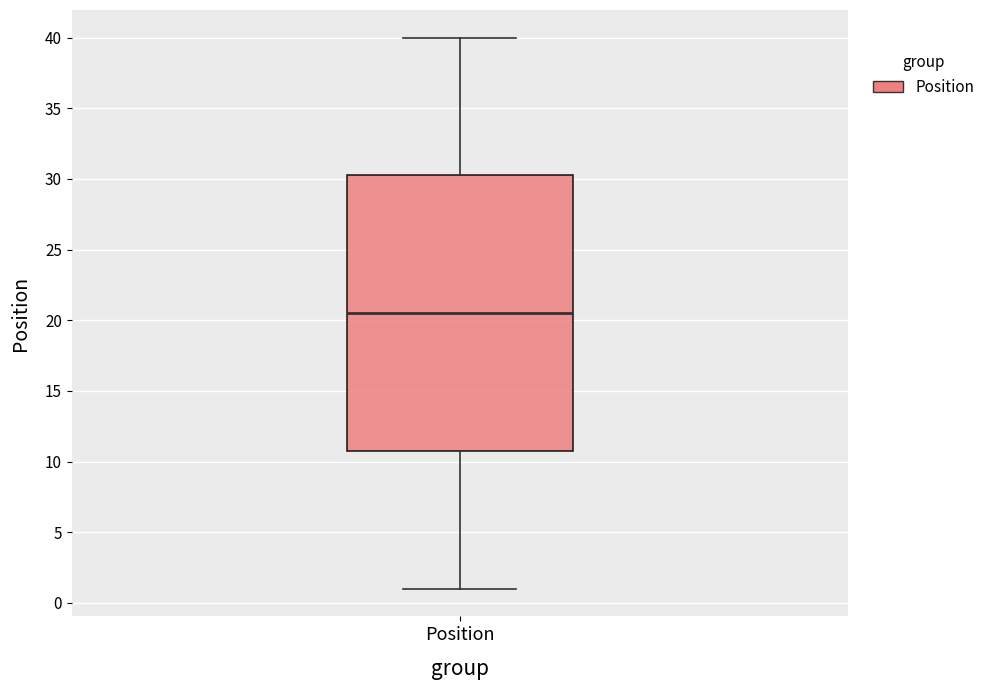

Read this box plot against the y-axis: the position of the median line, the range covered by the box, and the ends of both whiskers. The values are not printed on the chart, so give them approximately, as read against the axis.

median 20.5, box 11.0 to 30.5, whiskers 1.0 to 40.0